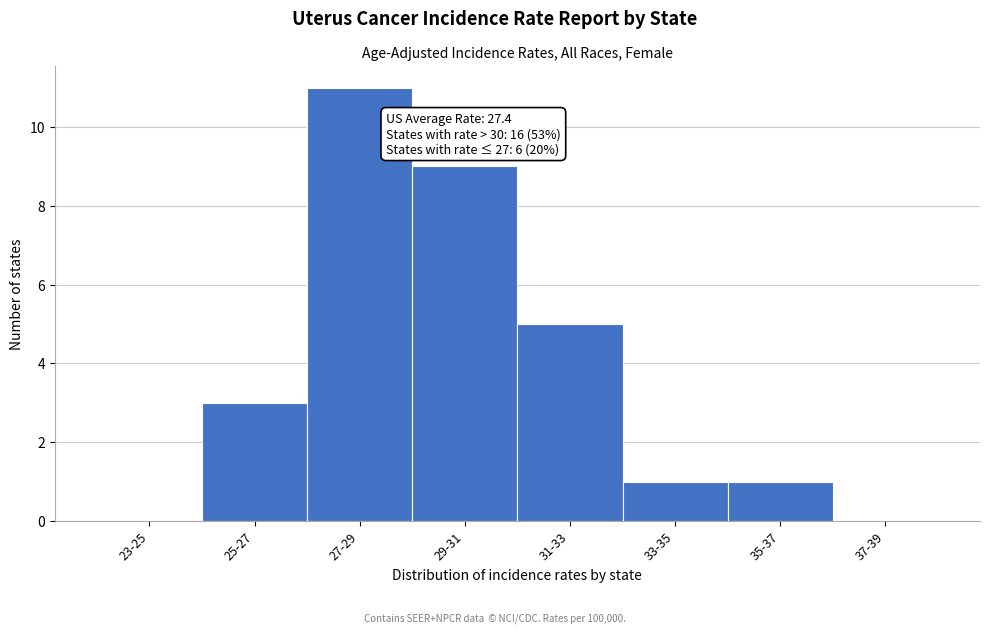

Reading left to right, list all the values displayed in this chart.

23-25=0	25-27=3	27-29=11	29-31=9	31-33=5	33-35=1	35-37=1	37-39=0